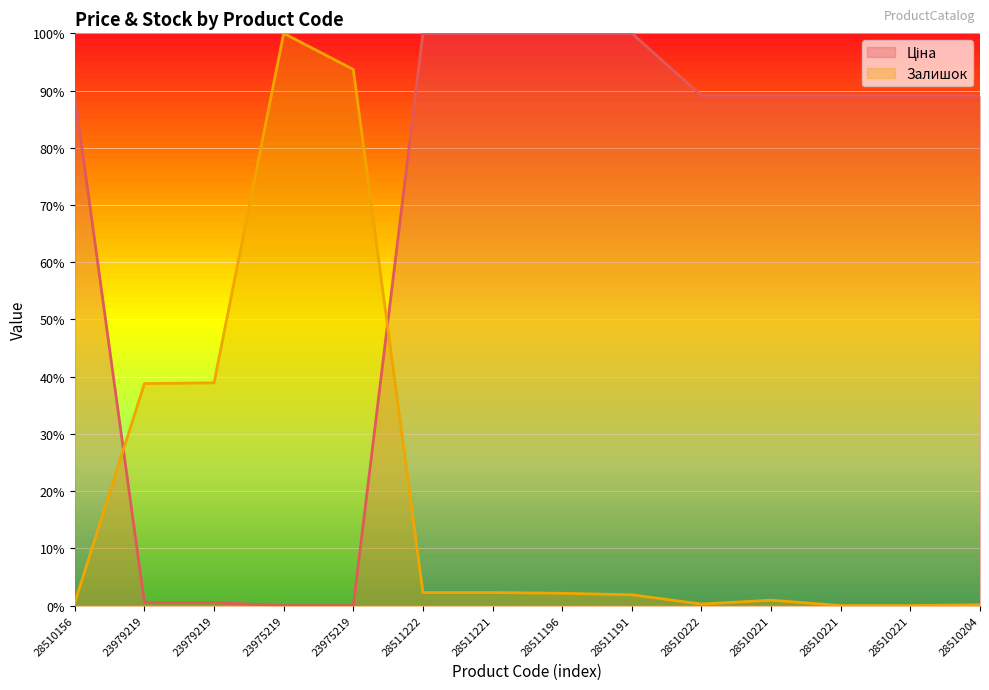

How many series are shown in this chart?

2